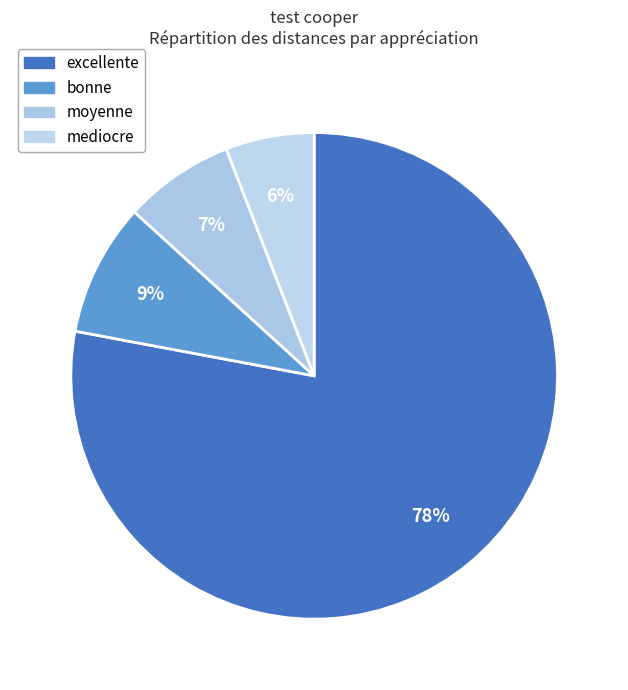

What percentage is the bonne slice, to the nearest percent?

9%